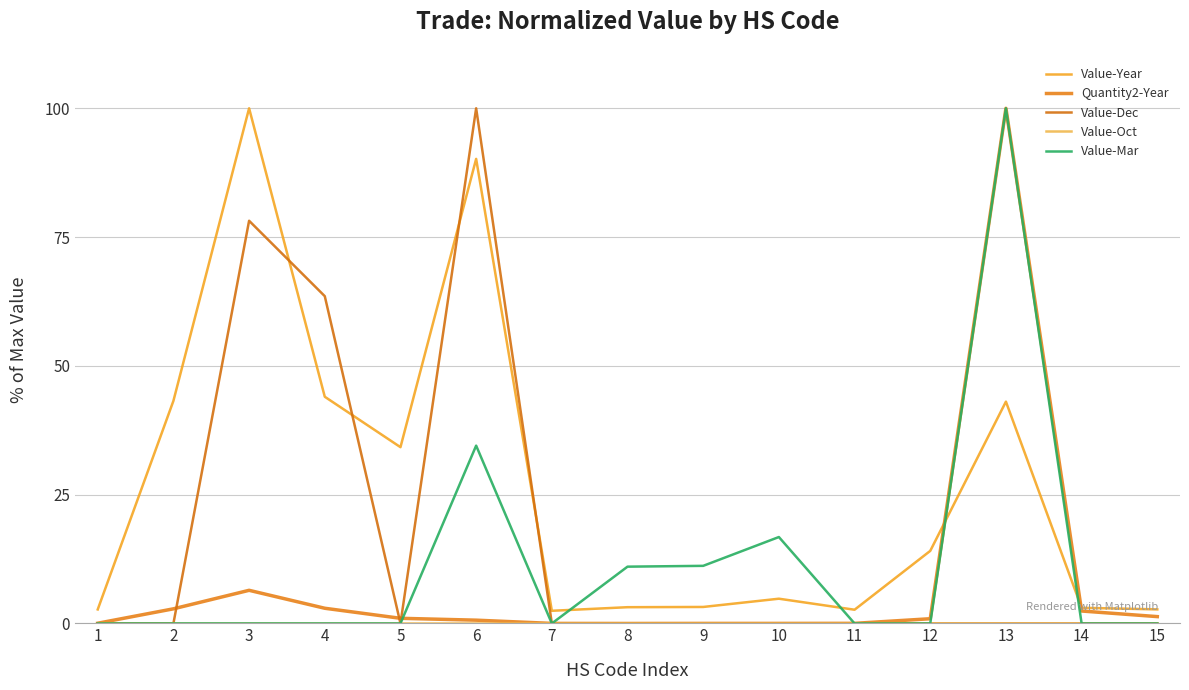

Which series has the largest total across all categories?

Value-Year